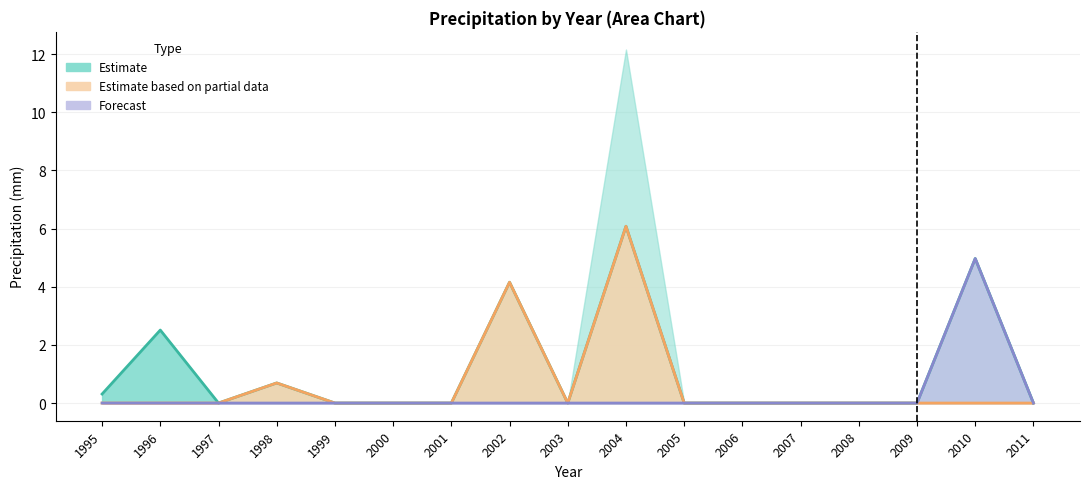

Which has a higher value, 2007 or 2000?

2007